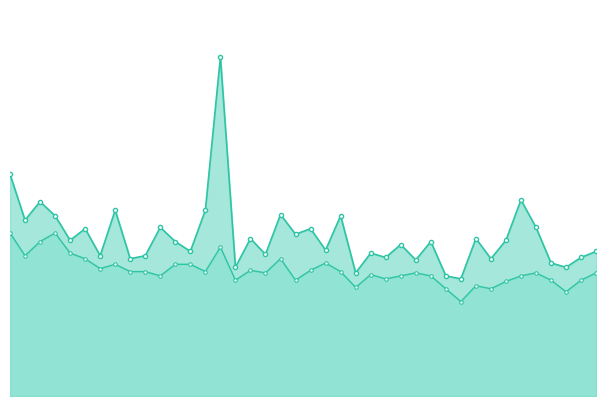

True or false: P2 and P1 intersect in this chart.

False